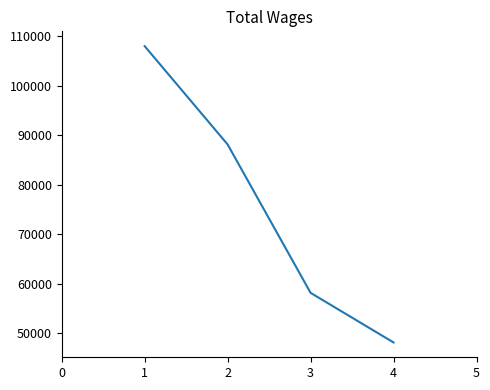

List the labels in order of value, smallest first.

4, 3, 2, 1